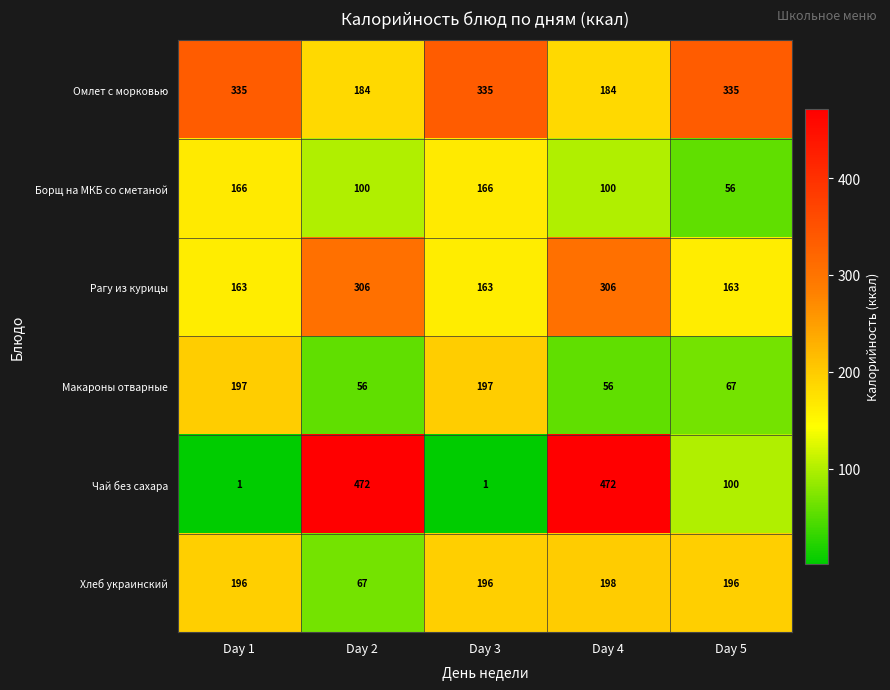

Reading left to right, transcribe all the data shown in this chart.

Омлет с морковью: 335	184	335	184	335
Борщ на МКБ со сметаной: 166	100	166	100	56
Рагу из курицы: 163	306	163	306	163
Макароны отварные: 197	56	197	56	67
Чай без сахара: 1	472	1	472	100
Хлеб украинский: 196	67	196	198	196